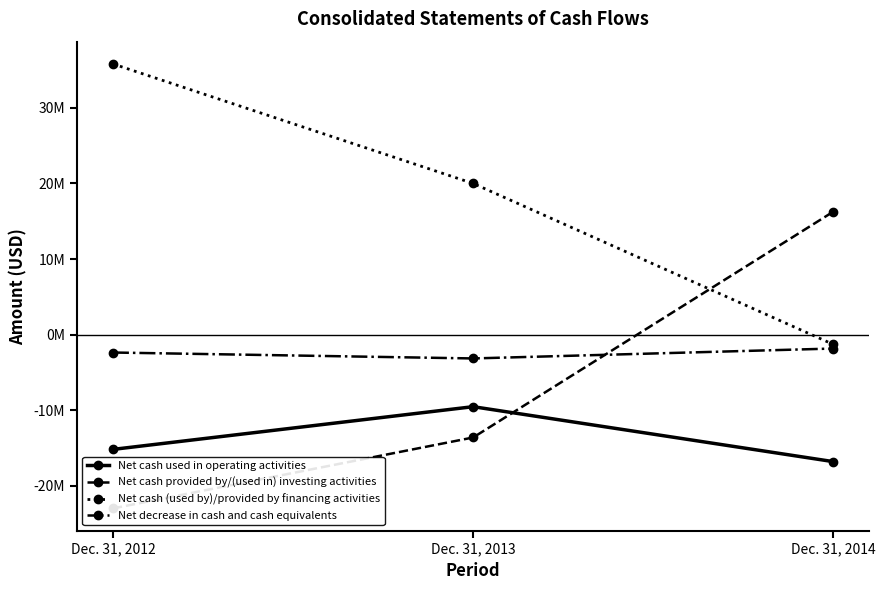

Where does the Net cash (used by)/provided by financing activities series first go above 20000892?

Dec. 31, 2012